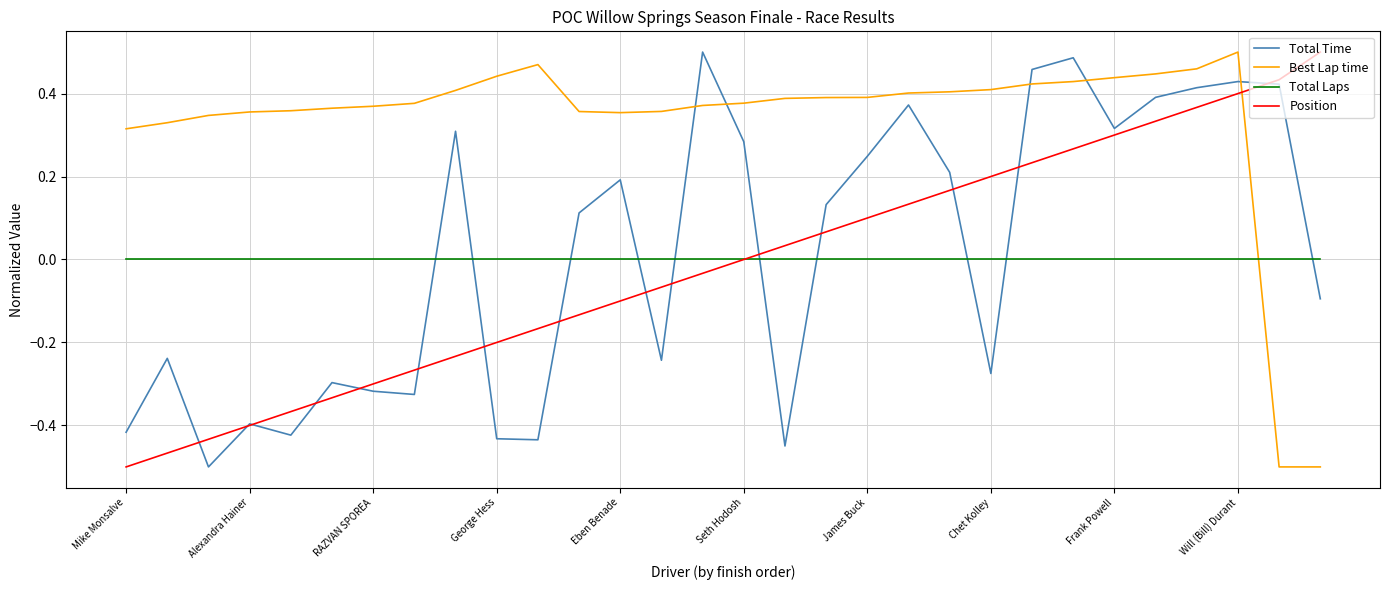

True or false: Total Time and Total Laps intersect in this chart.

True